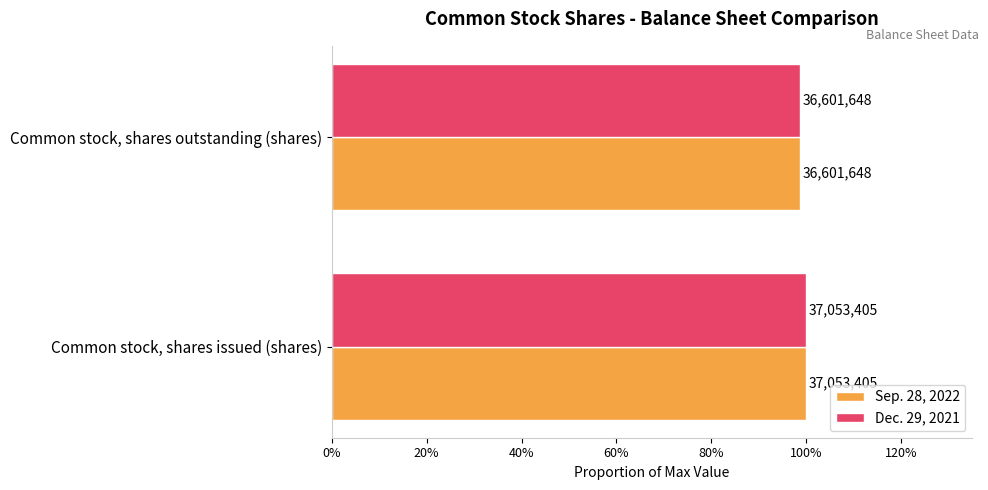

What are all the series names shown in the legend?

Sep. 28, 2022, Dec. 29, 2021